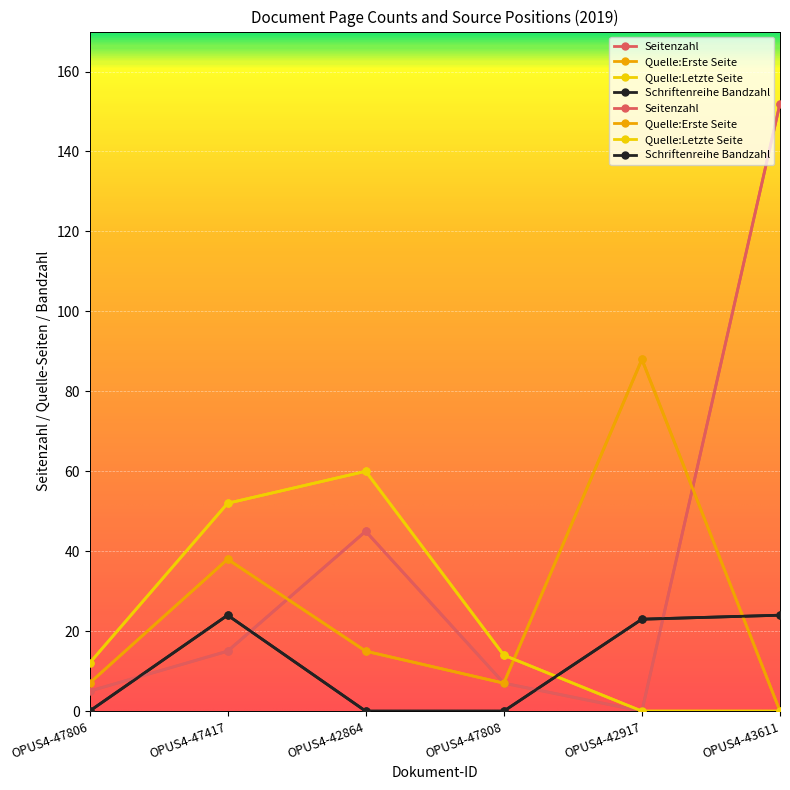

The Seitenzahl series shows 54 at OPUS4-43611. True or false?

False